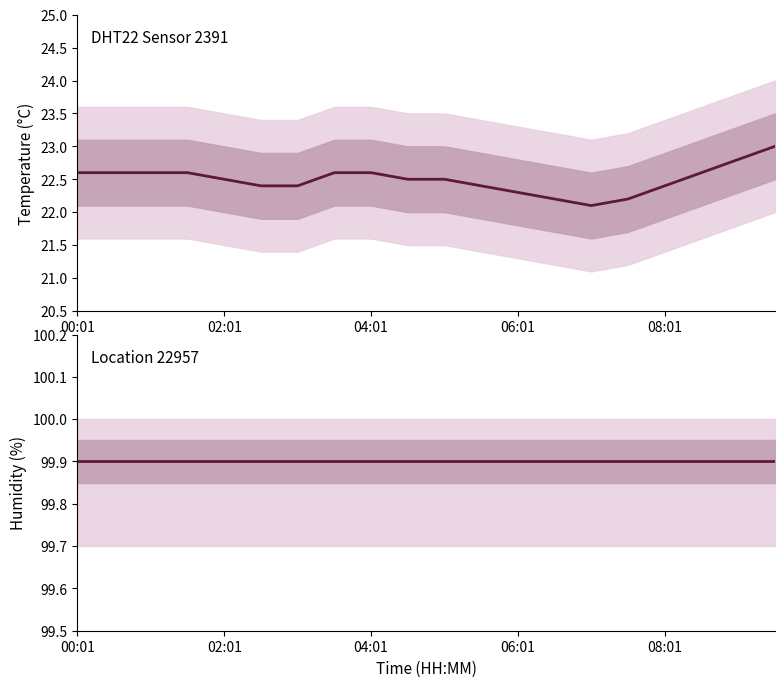

True or false: humidity and temperature intersect in this chart.

False